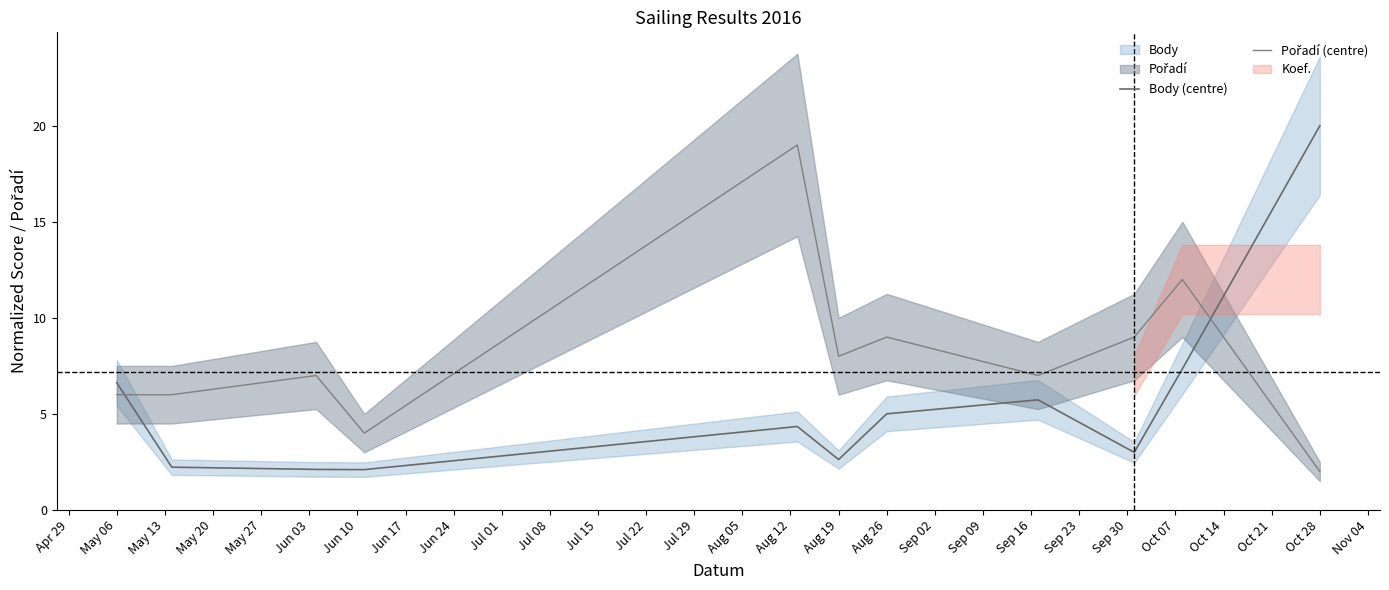

What is the value of the Body (centre) point at the 1st from the left?

6.6